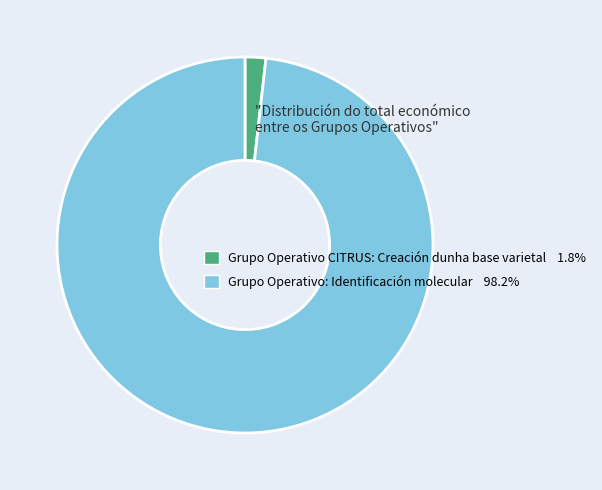

What is the ratio of the value at Grupo Operativo: Identificación molecular 98.2% to the value at Grupo Operativo CITRUS: Creación dunha base varietal 1.8%?

55.1